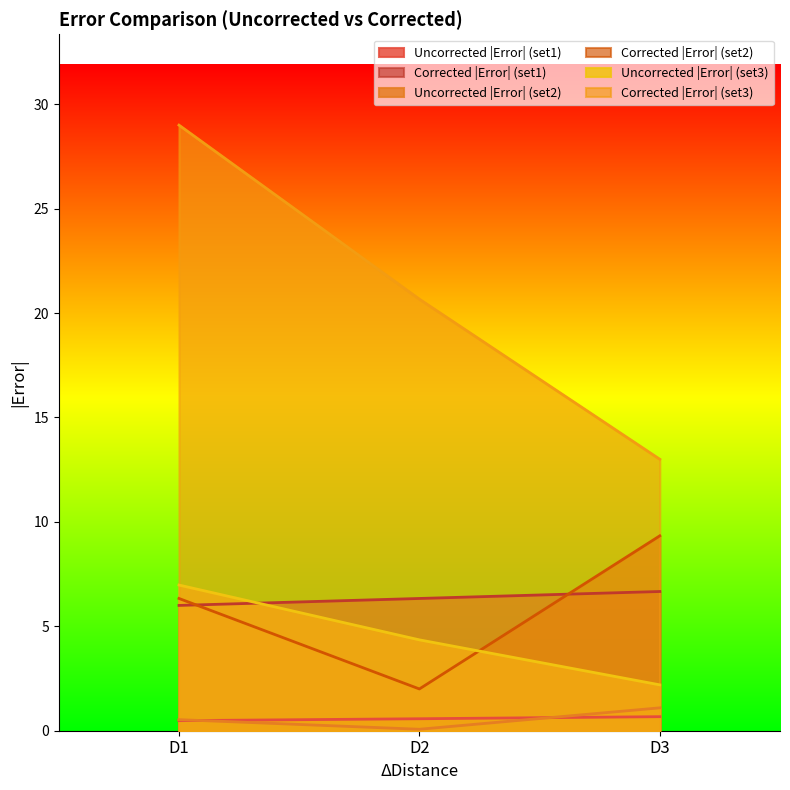

How many values in the Uncorrected |Error| (set3) series are below 4?

1